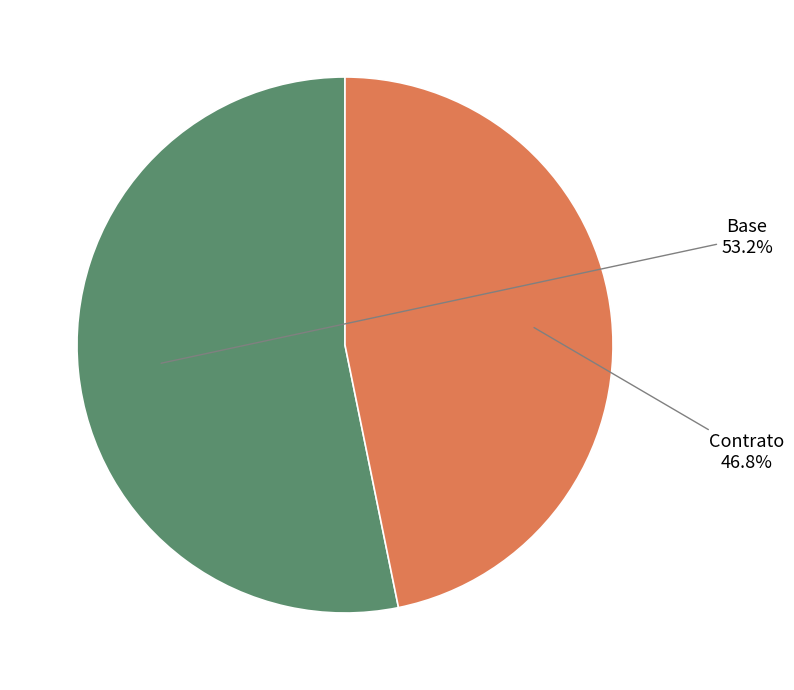

To the nearest percent, what is the difference between the Contrato and Base slice percentages?

6%